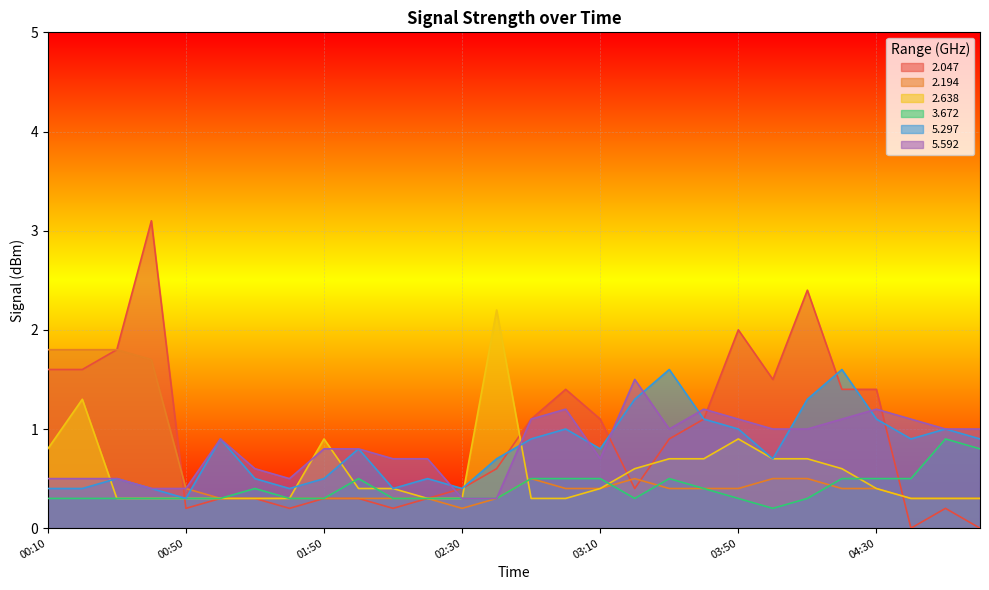

Does the chart display data point markers on the line(s)?

No